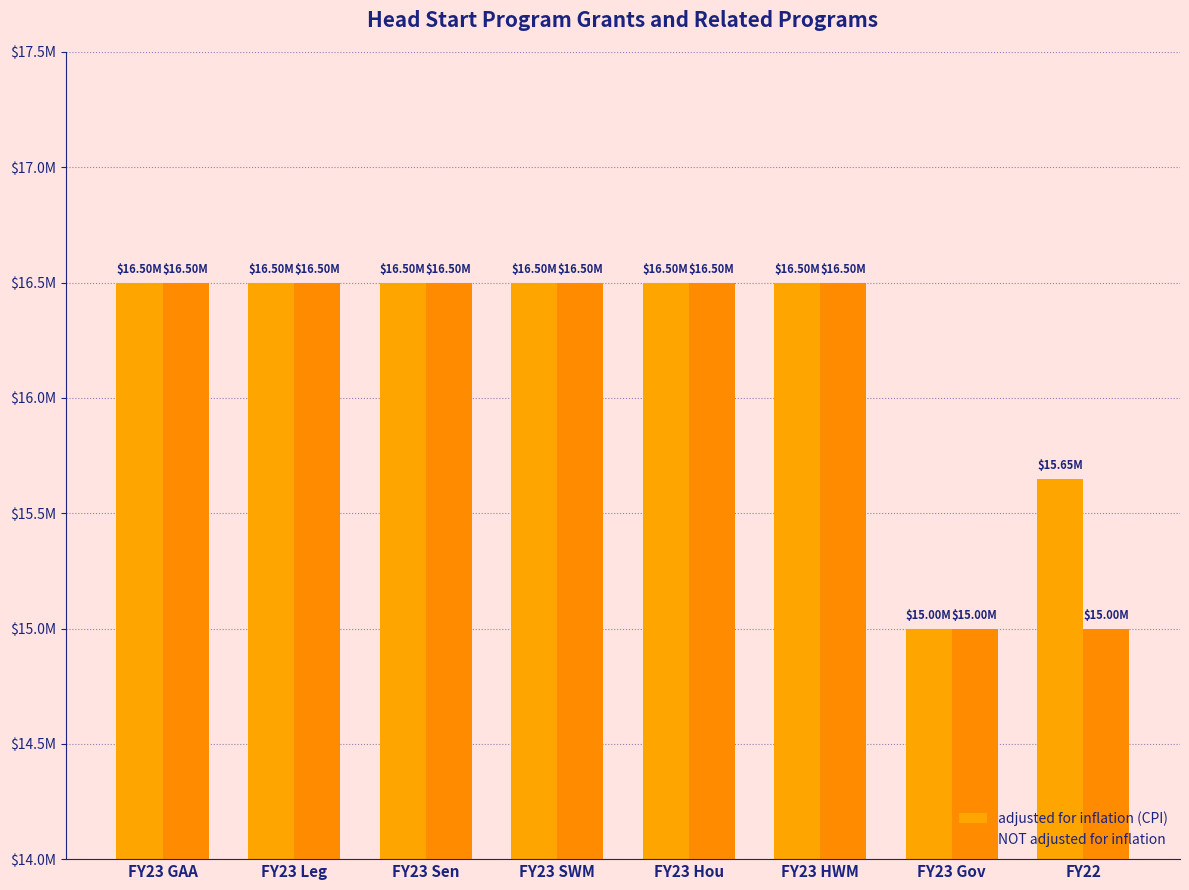

What is the difference between the maximum and minimum values in the NOT adjusted for inflation series?

1500000